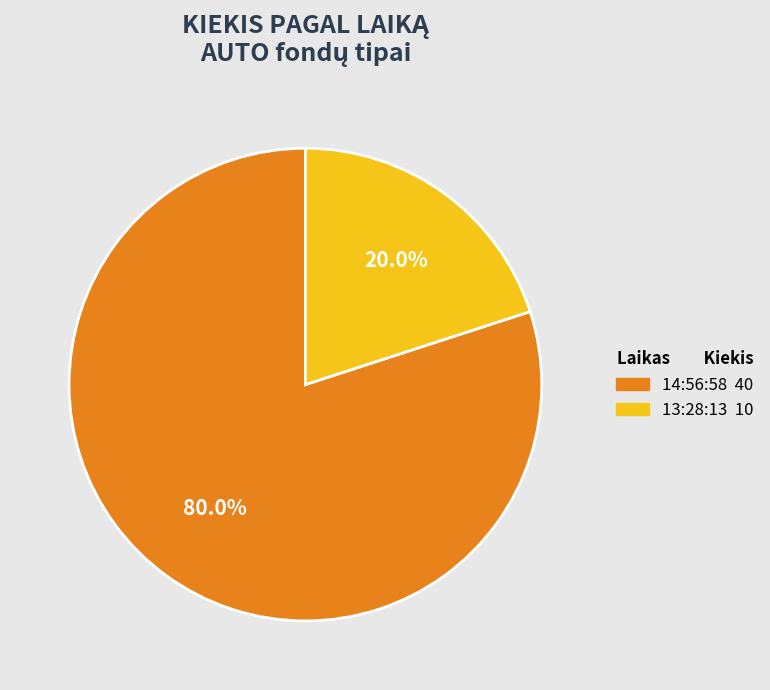

Is the sum of 13:28:13 and 14:56:58 greater than half?

Yes